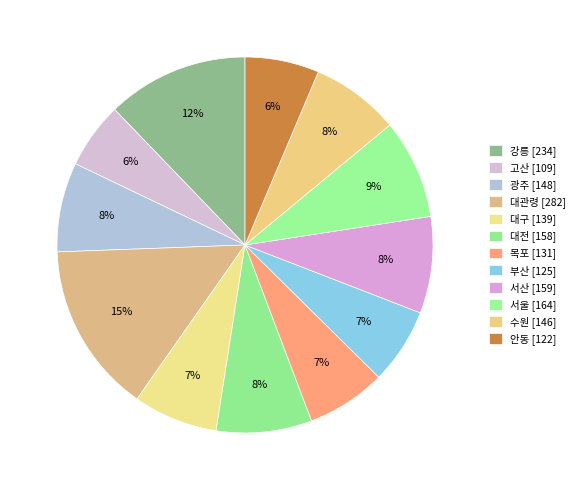

Count the number of slices in the pie.

12